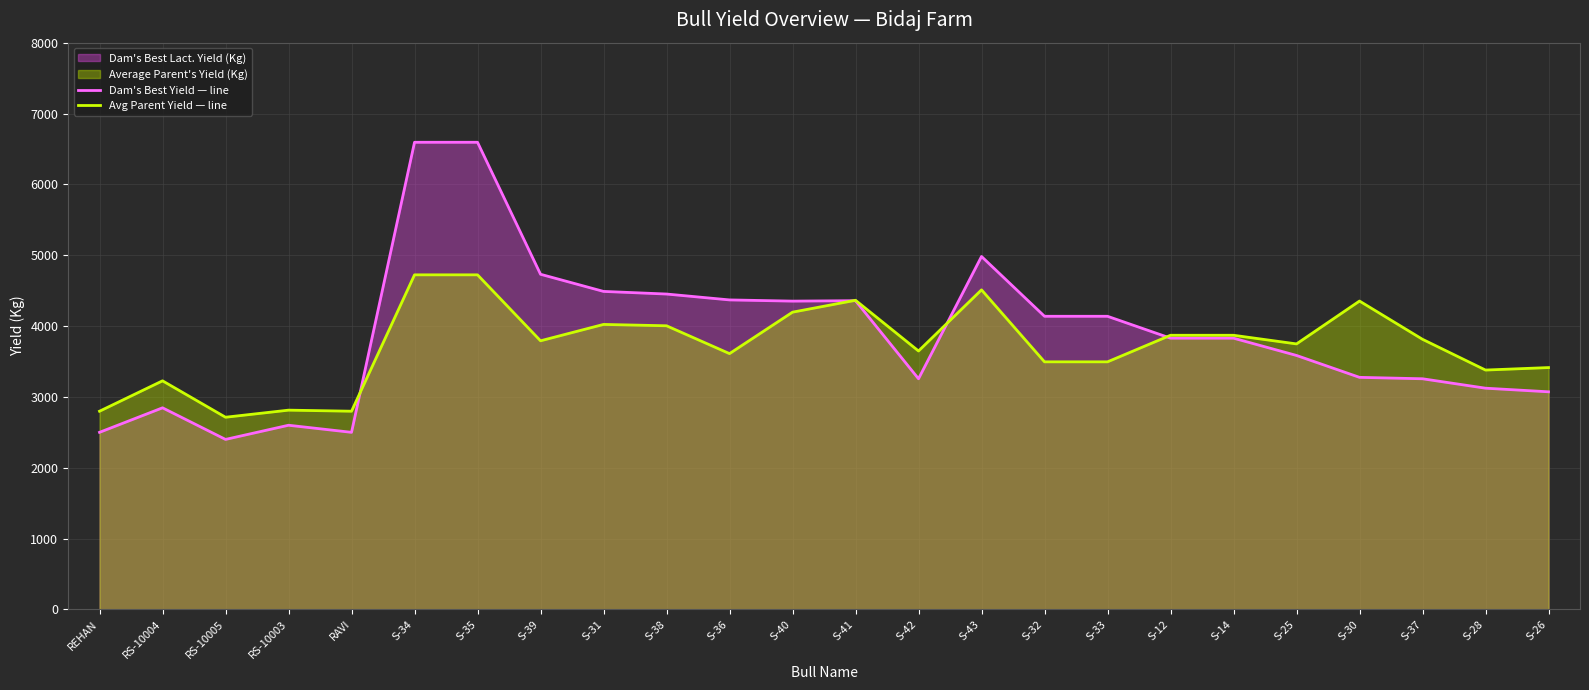

The value of Dam's Best Yield — line at S-35 is 6594. True or false?

True